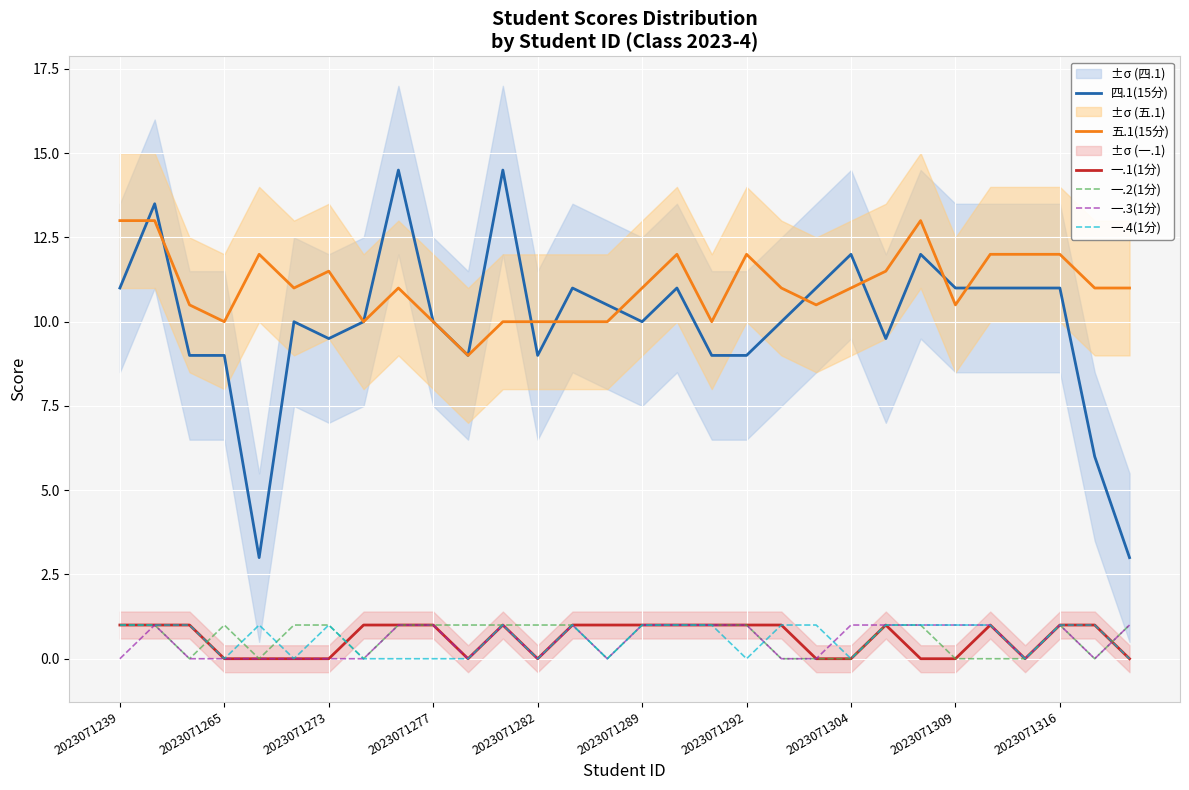

The value of 一.1(1分) at 2023071289 is 1.8. True or false?

False